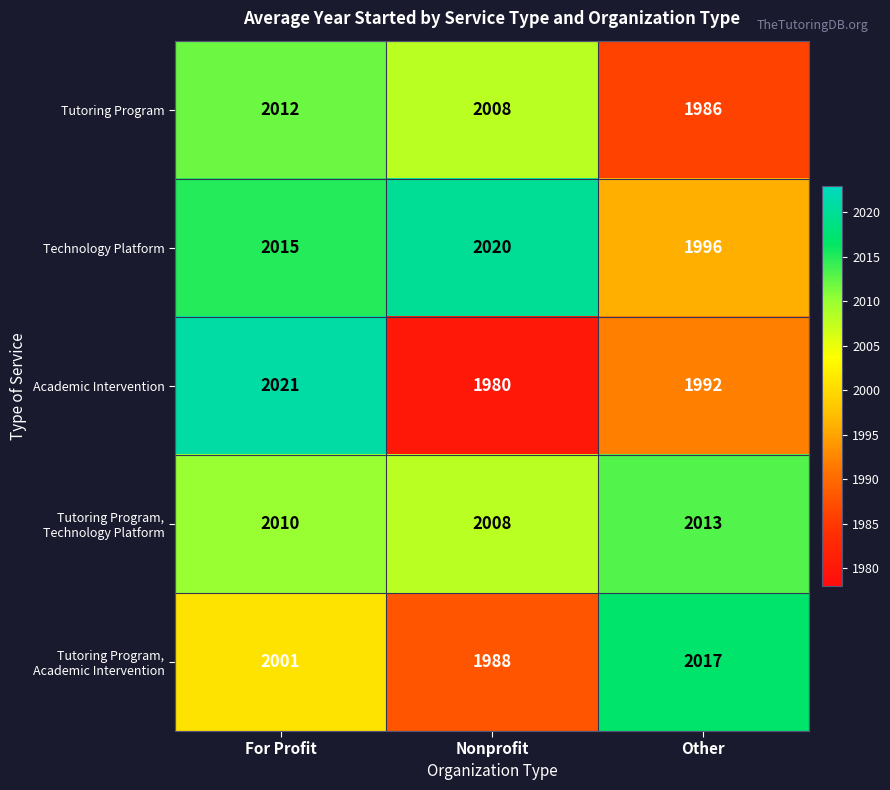

How many data points in Technology Platform are less than 2015?

1